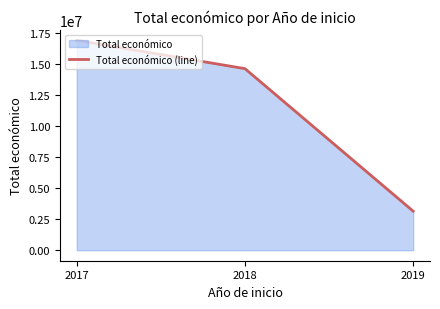

What is the approximate value at 2018, to the nearest 100?

14609000